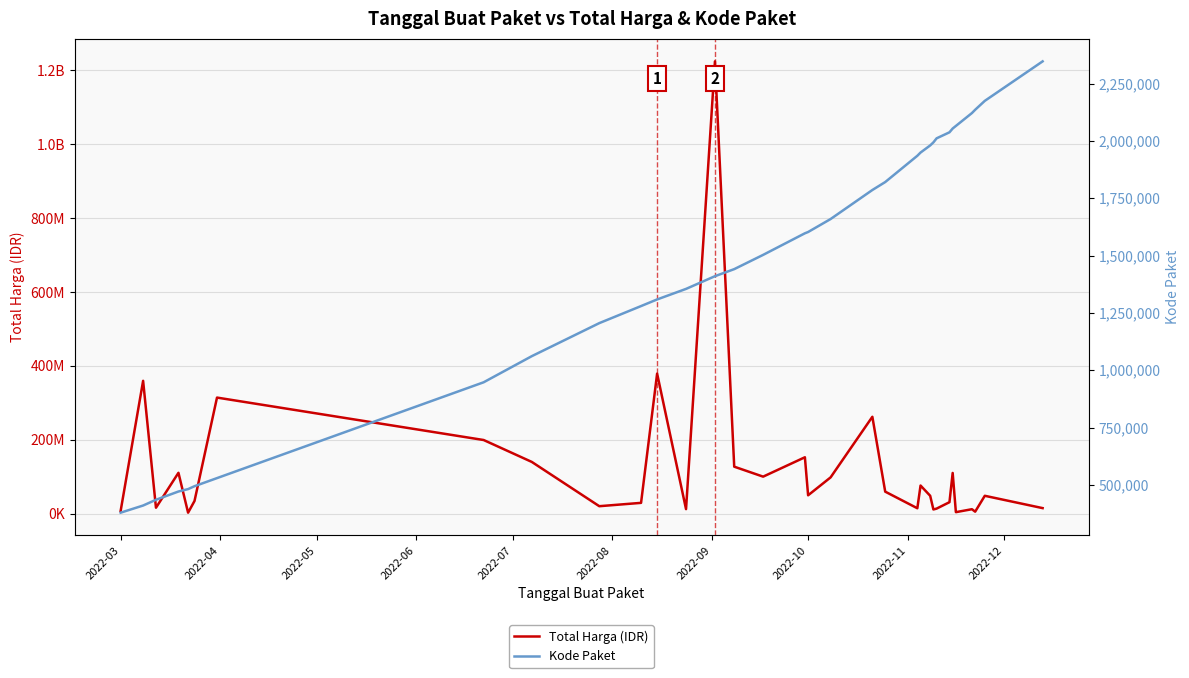

True or false: Total Harga (IDR) and Kode Paket intersect in this chart.

False